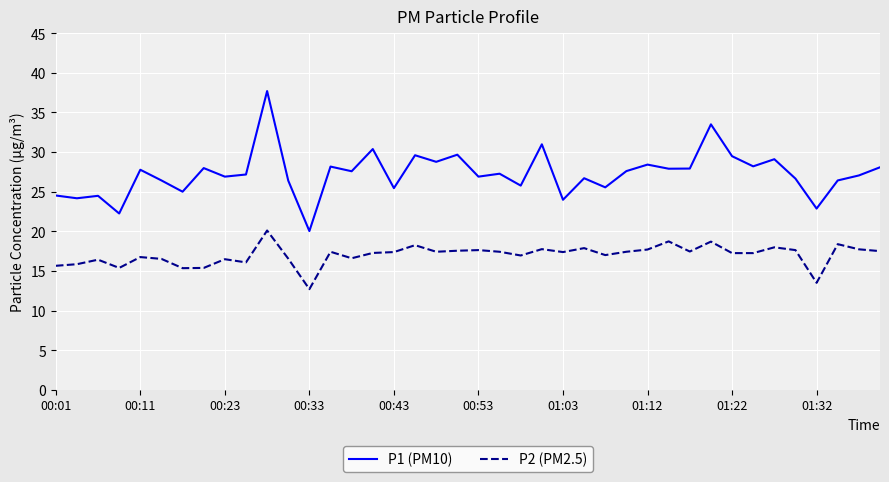

What is the maximum value for P2 (PM2.5)?

20.1